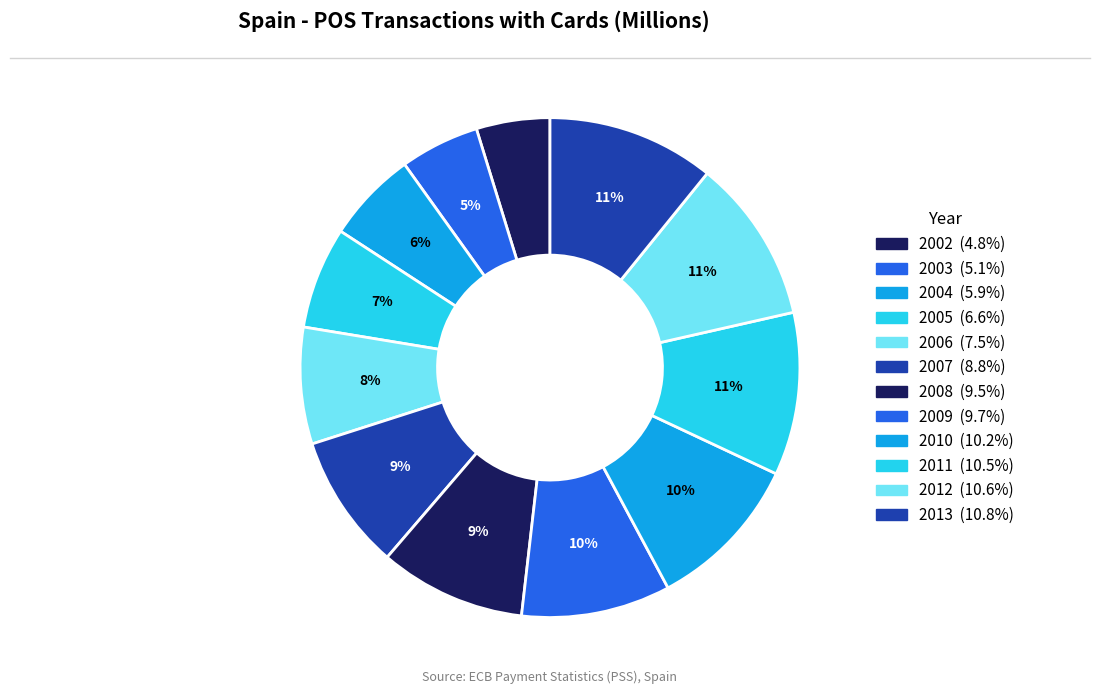

To the nearest percent, what is the difference between the largest and smallest slice percentages?

6%